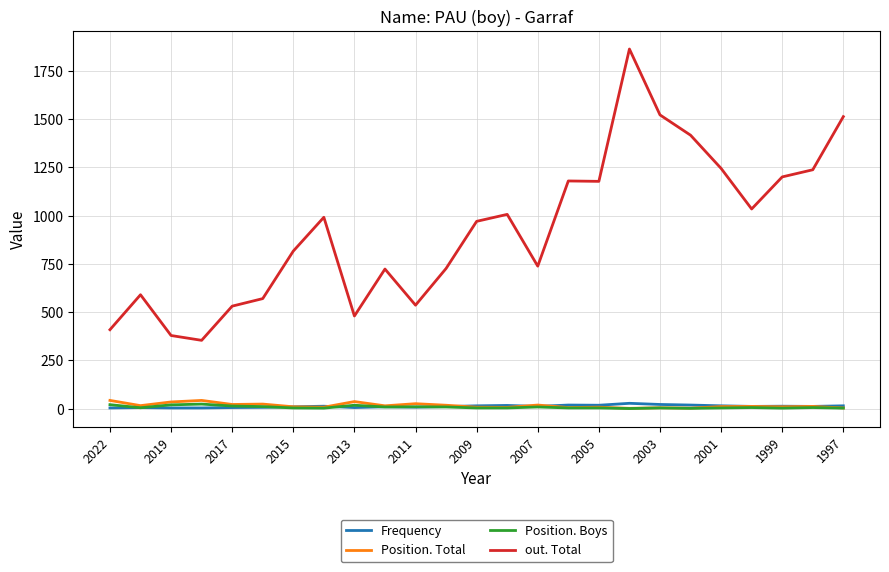

True or false: Frequency and out. Total cross at least once.

False